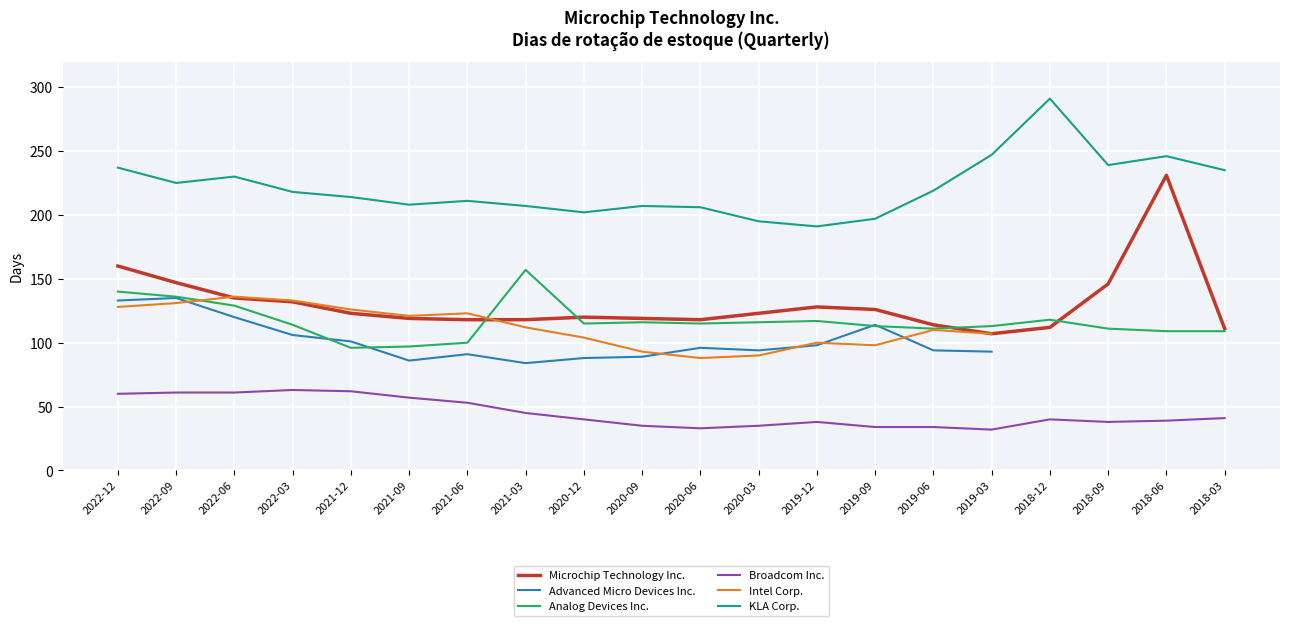

True or false: KLA Corp. and Analog Devices Inc. intersect in this chart.

False